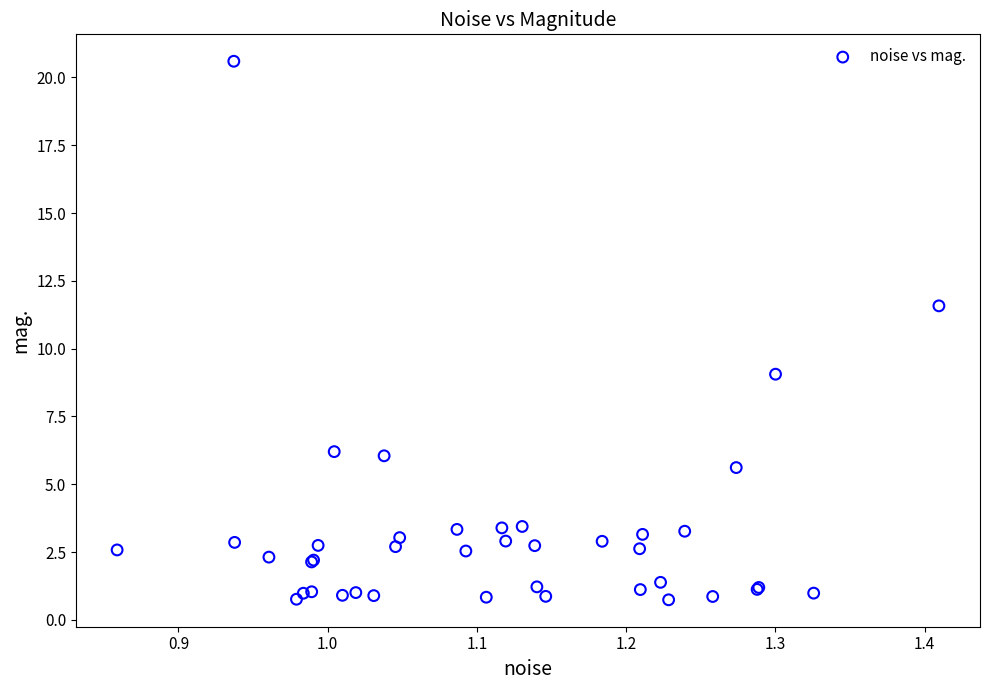

What Y value in the scatter plot is closest to 10?

9.1